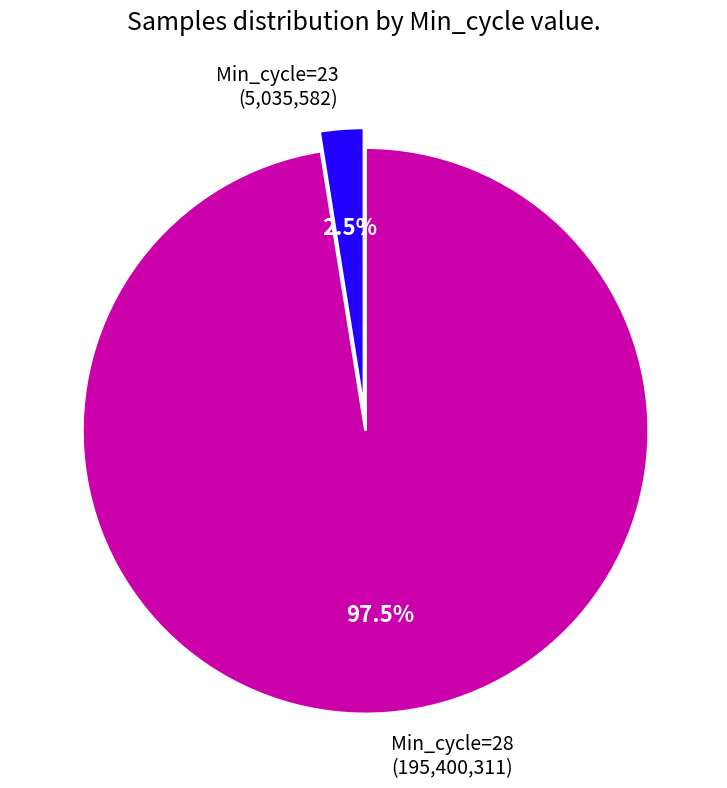

Is the sum of Min_cycle=23 (5,035,582) and Min_cycle=28 (195,400,311) greater than half?

Yes